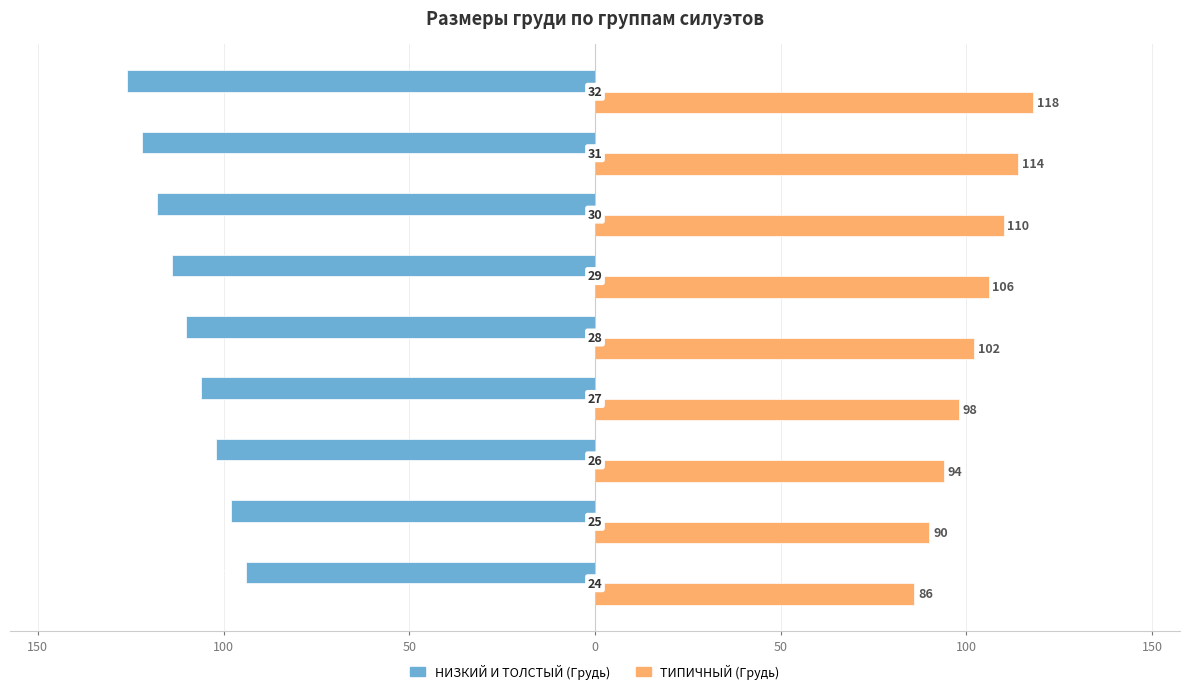

What is the maximum value shown in the chart?

118